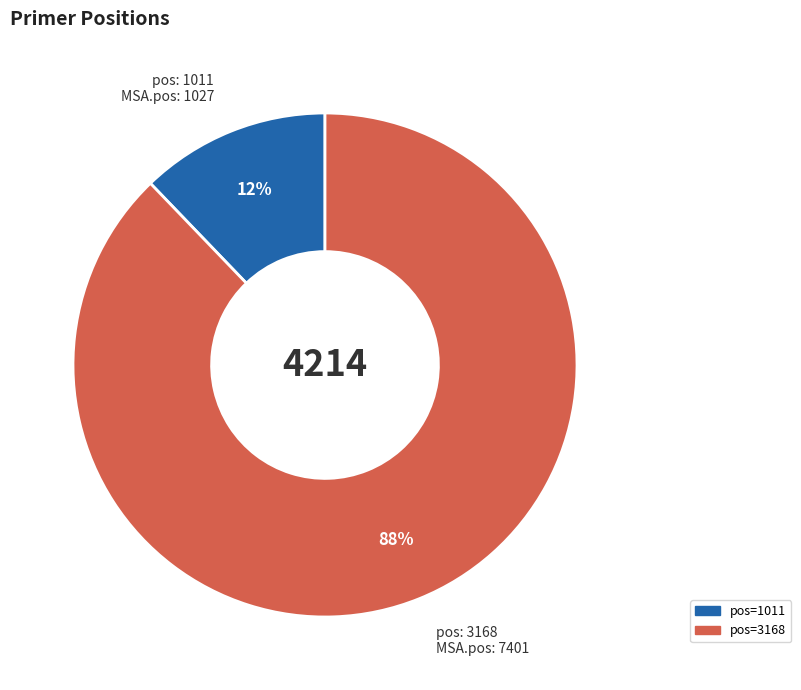

Count the number of slices in the pie.

2